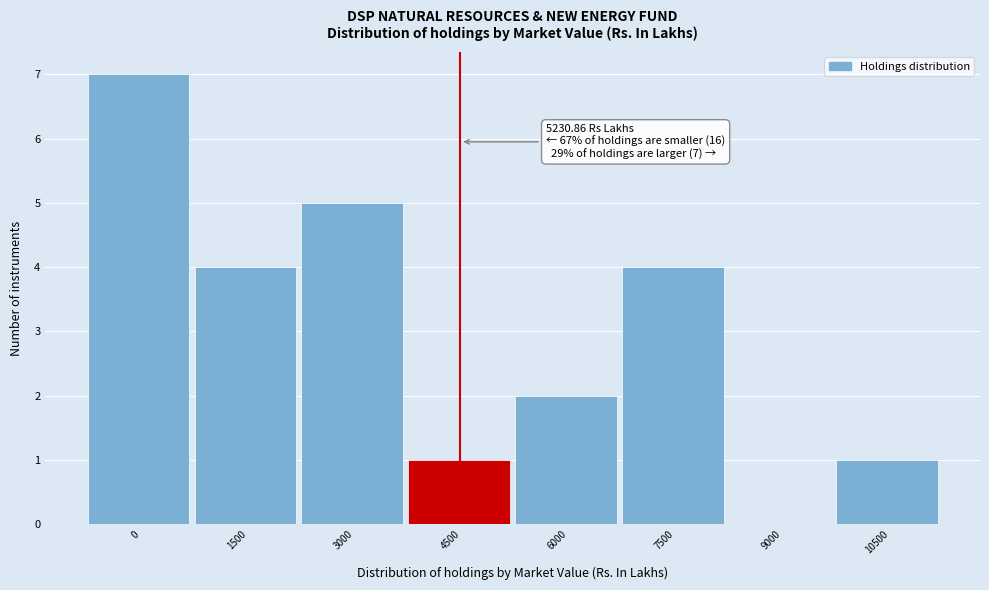

Reading left to right, what are all the values shown in this chart?

0=7	1500=4	3000=5	4500=1	6000=2	7500=4	9000=0	10500=1